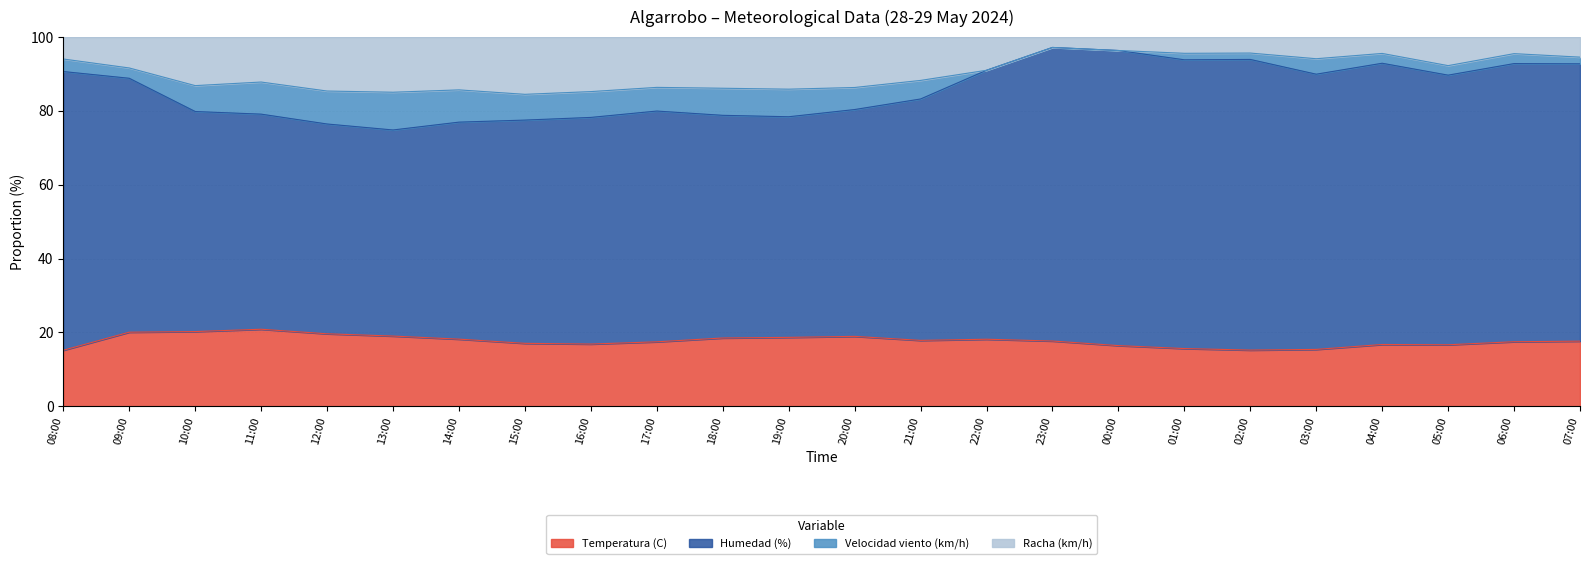

Which series has the largest total across all categories?

Humedad (%)